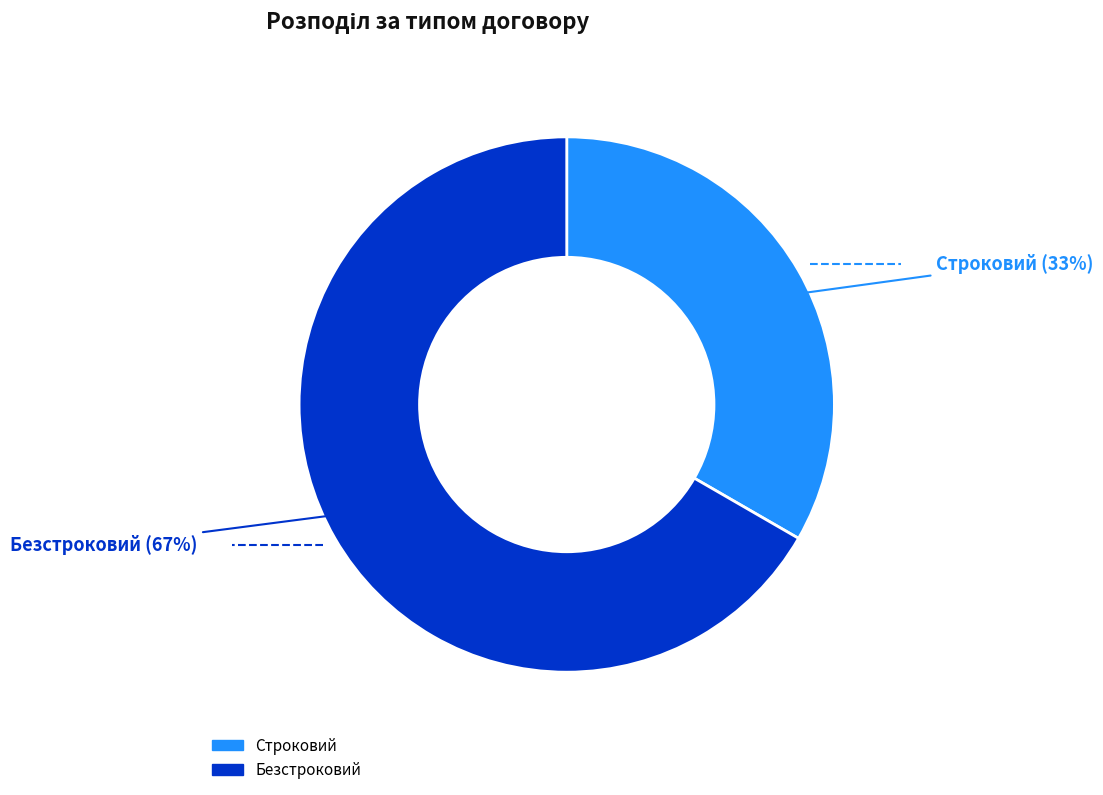

Which category has the biggest portion of the pie?

Безстроковий